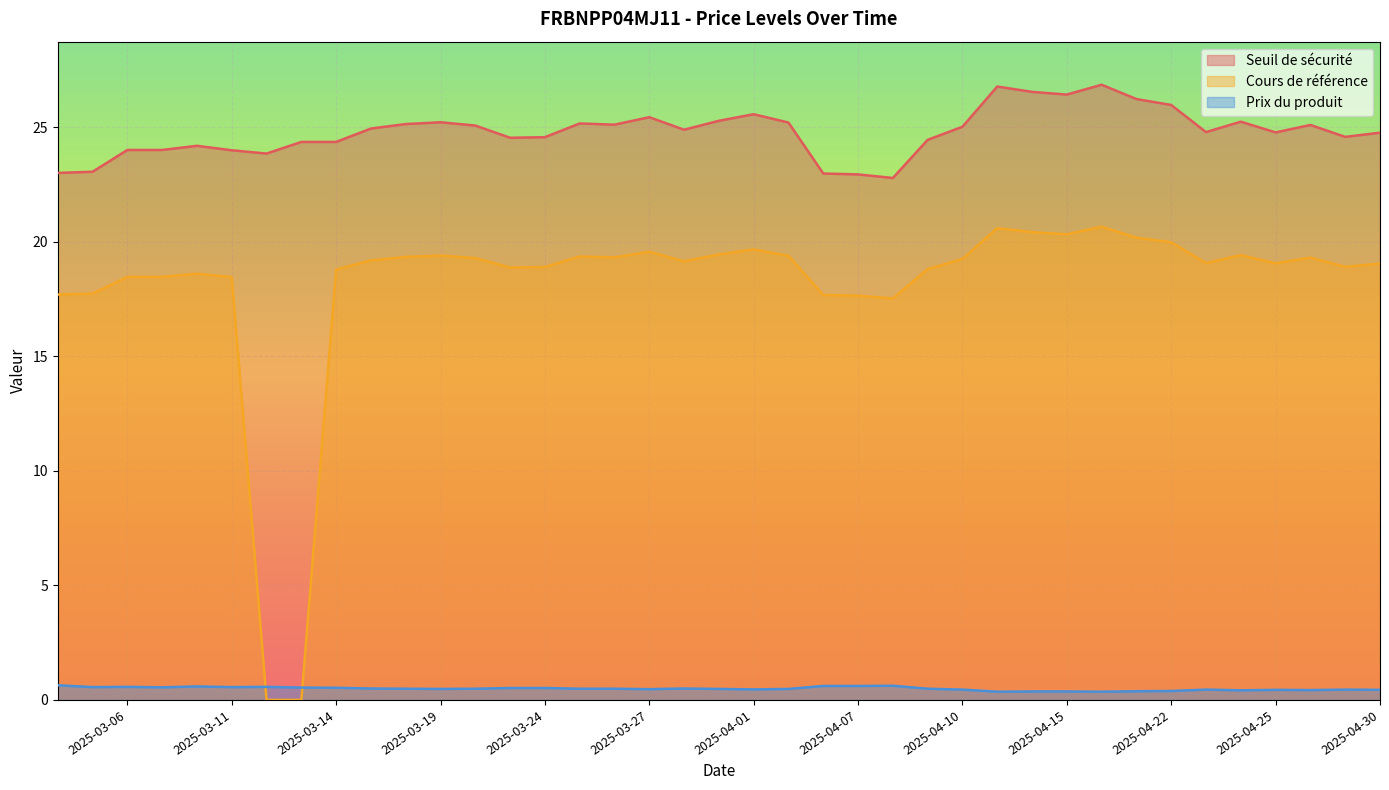

Count the number of categories in the chart.

39